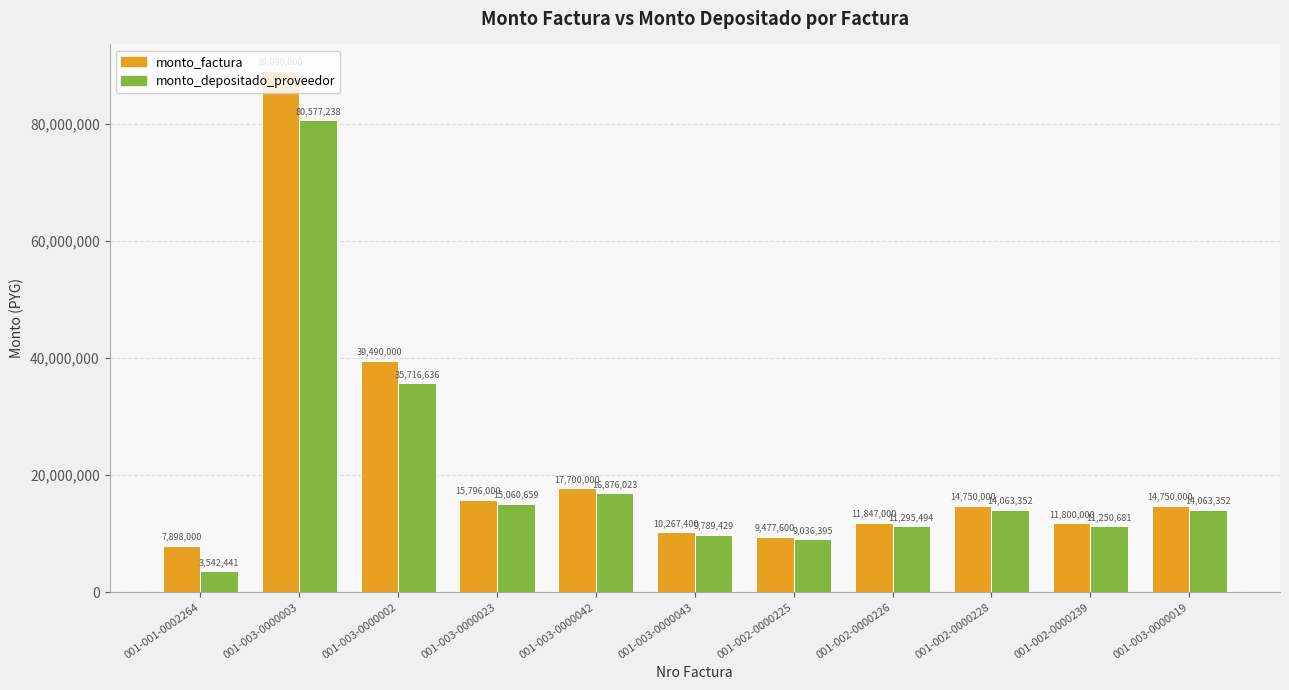

How many bars are there in total?

22